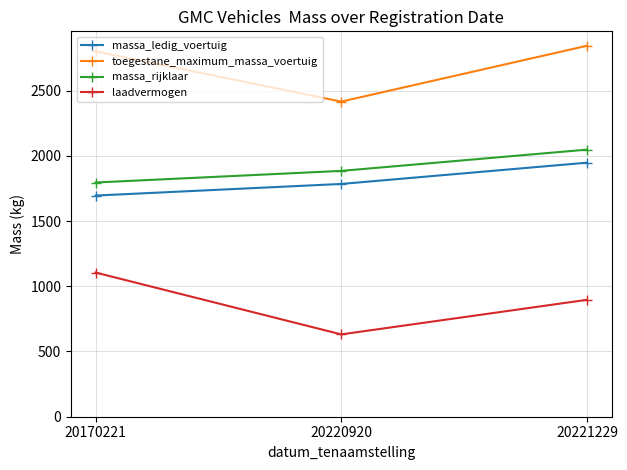

What is the total value across all series at 20170221?

7395